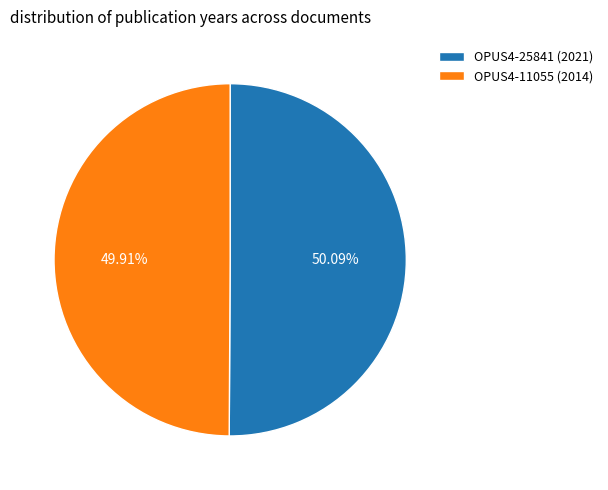

Is the sum of OPUS4-25841 (2021) and OPUS4-11055 (2014) greater than half?

Yes